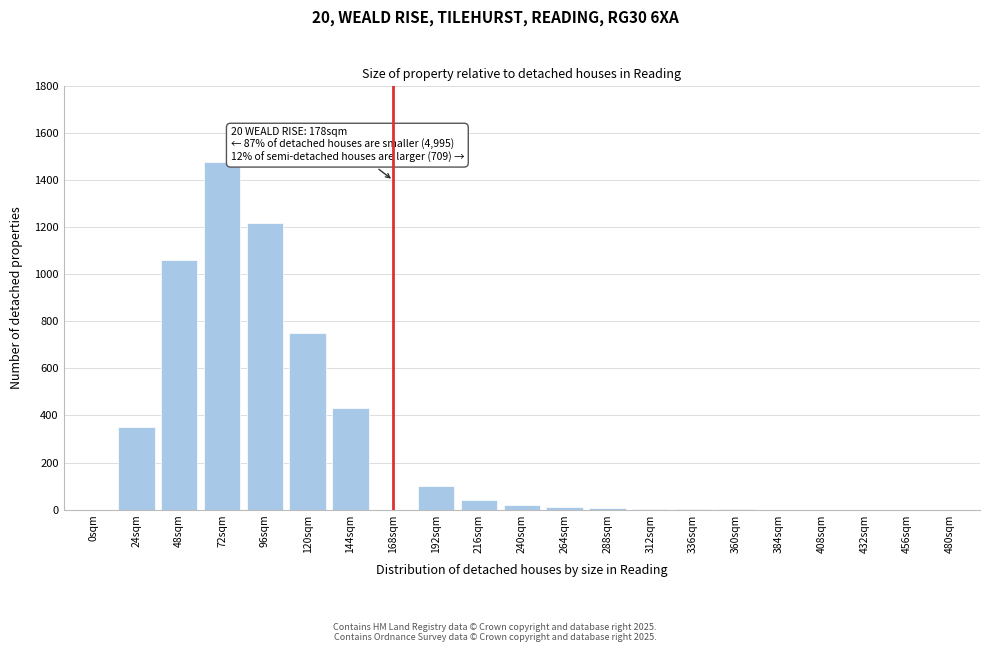

What is the change in value from 48sqm to 456sqm?

-1060